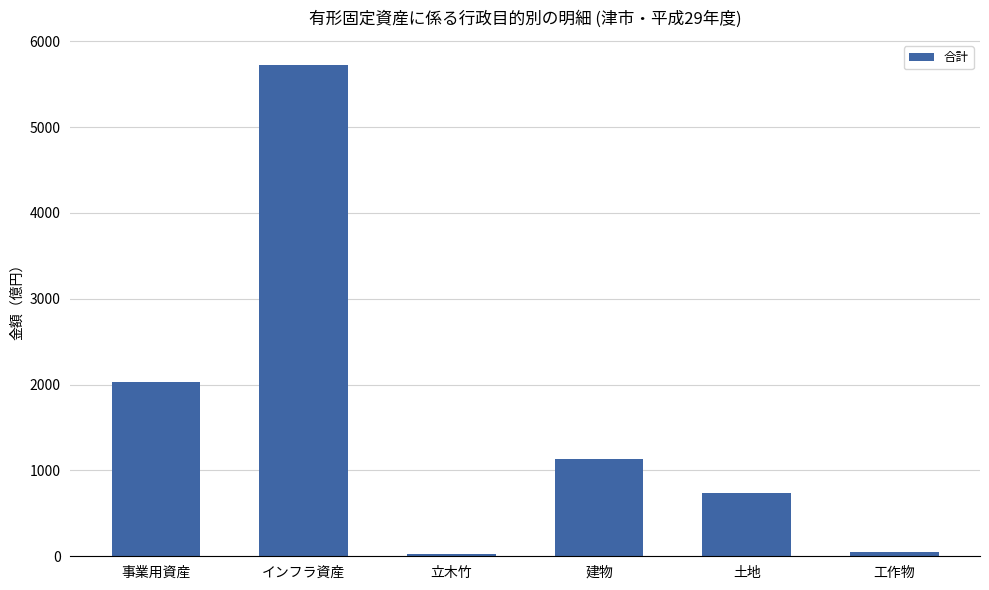

What is the value of the 2nd bar from the left?

5725.9